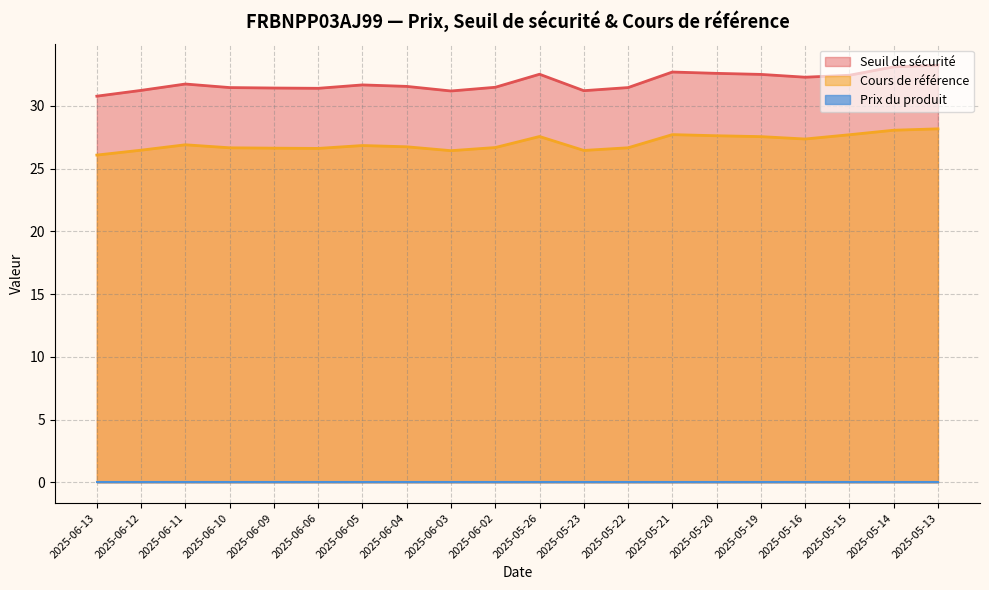

List the labels in order of Cours de référence value, largest first.

2025-05-13, 2025-05-14, 2025-05-21, 2025-05-15, 2025-05-20, 2025-05-26, 2025-05-19, 2025-05-16, 2025-06-11, 2025-06-05, 2025-06-04, 2025-06-02, 2025-06-10, 2025-05-22, 2025-06-09, 2025-06-06, 2025-06-12, 2025-05-23, 2025-06-03, 2025-06-13